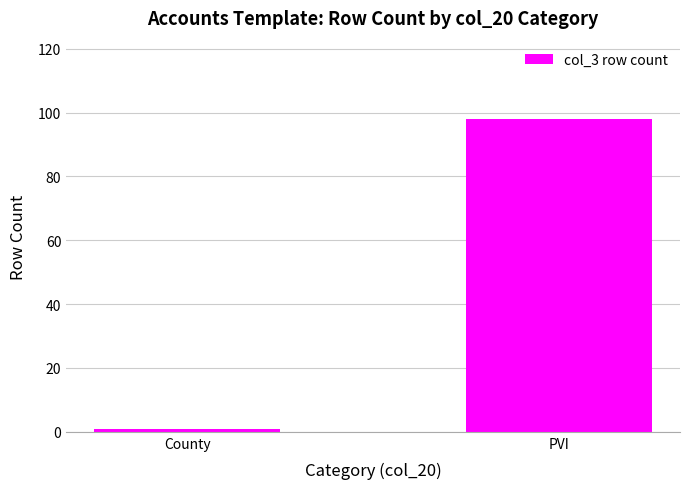

What is the change in value from County to PVI?

+97